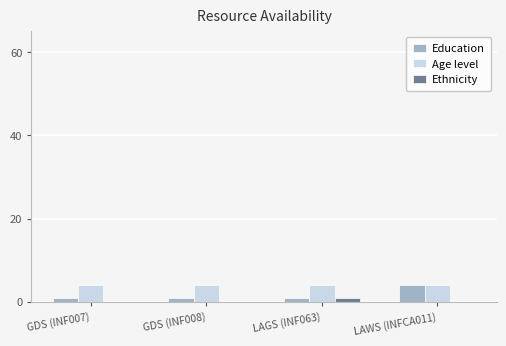

What is the maximum value for Age level?

4